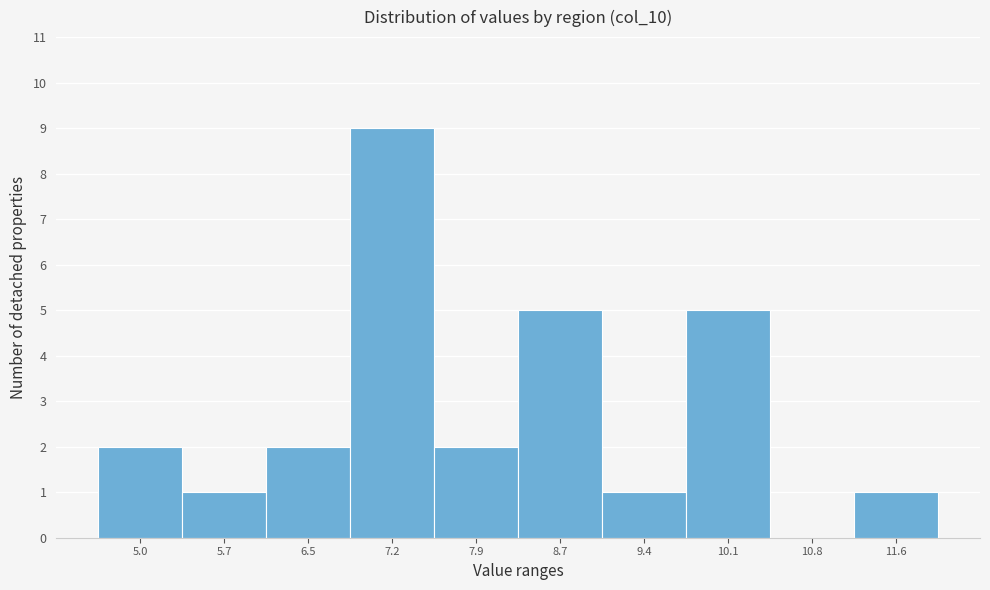

Reading right to left, list all the values displayed in this chart.

11.6=1	10.8=0	10.1=5	9.4=1	8.7=5	7.9=2	7.2=9	6.5=2	5.7=1	5.0=2